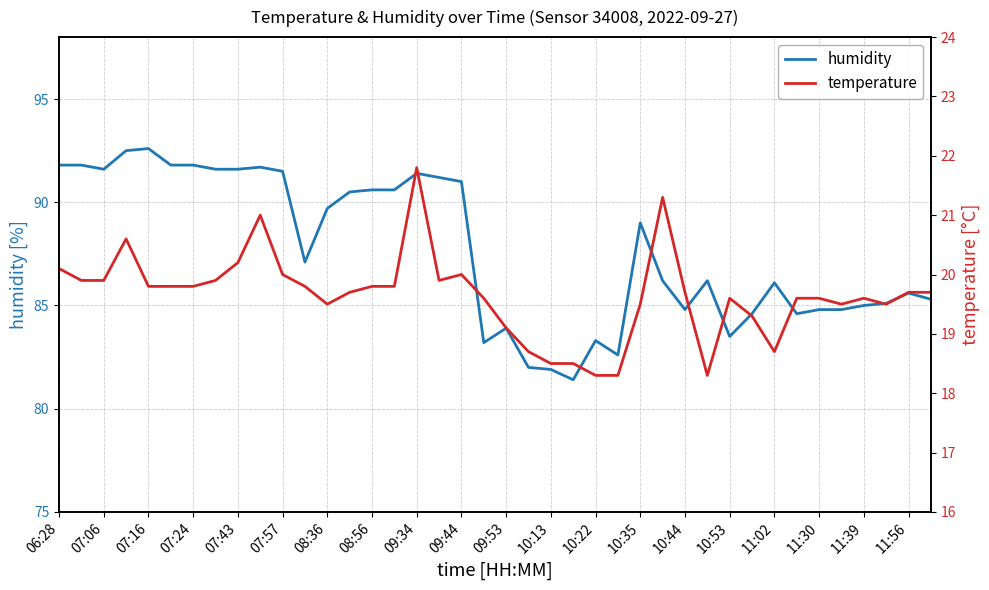

What are all the series names shown in the legend?

humidity, temperature